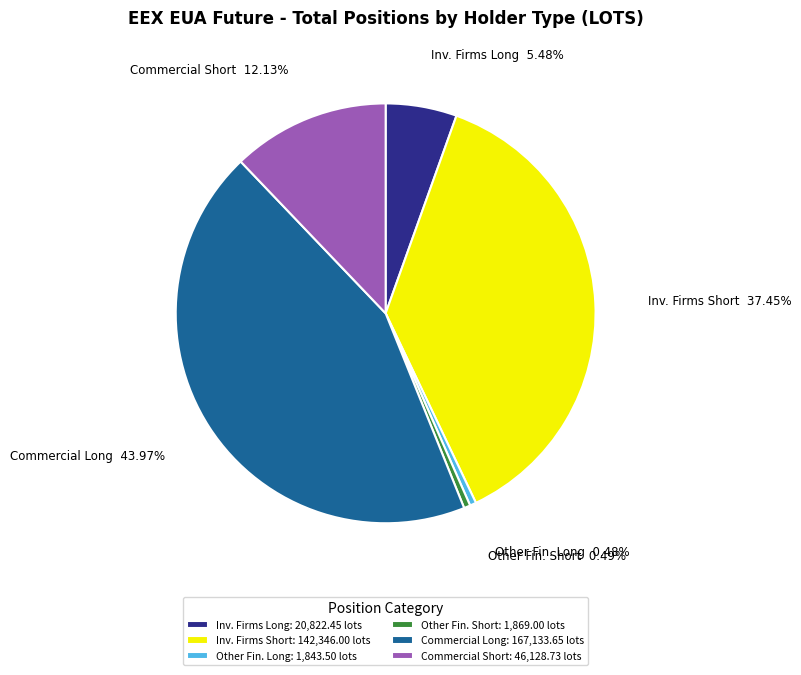

Do Other Fin. Long and Commercial Long together represent more than half of the pie?

No